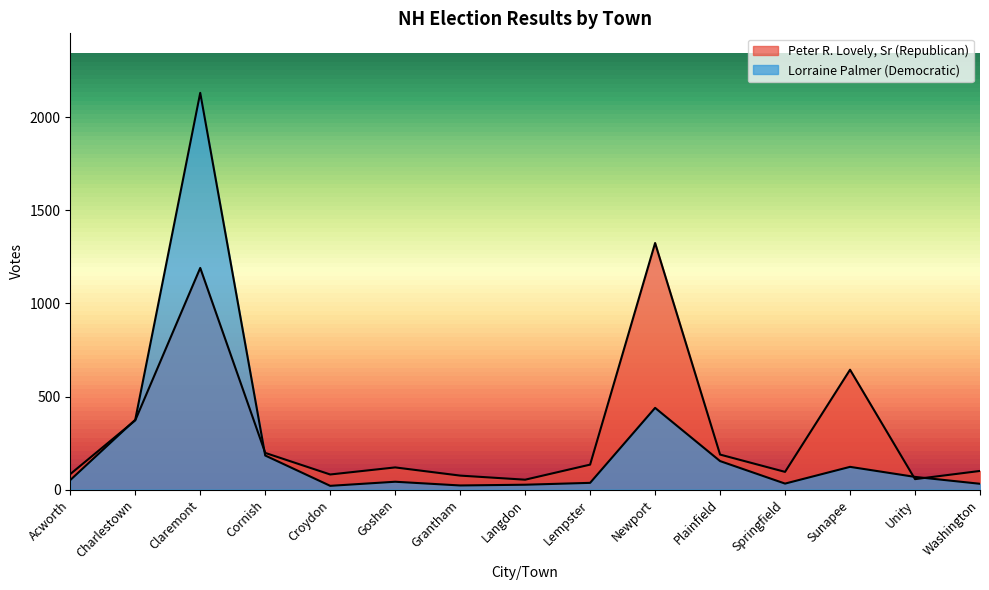

Reading left to right, extract all data points from this chart.

Peter R. Lovely, Sr (Republican): 83	372	1191	197	81	119	75	53	134	1325	188	95	644	56	100
Lorraine Palmer (Democratic): 51	375	2132	183	20	42	22	26	36	439	153	32	122	68	31